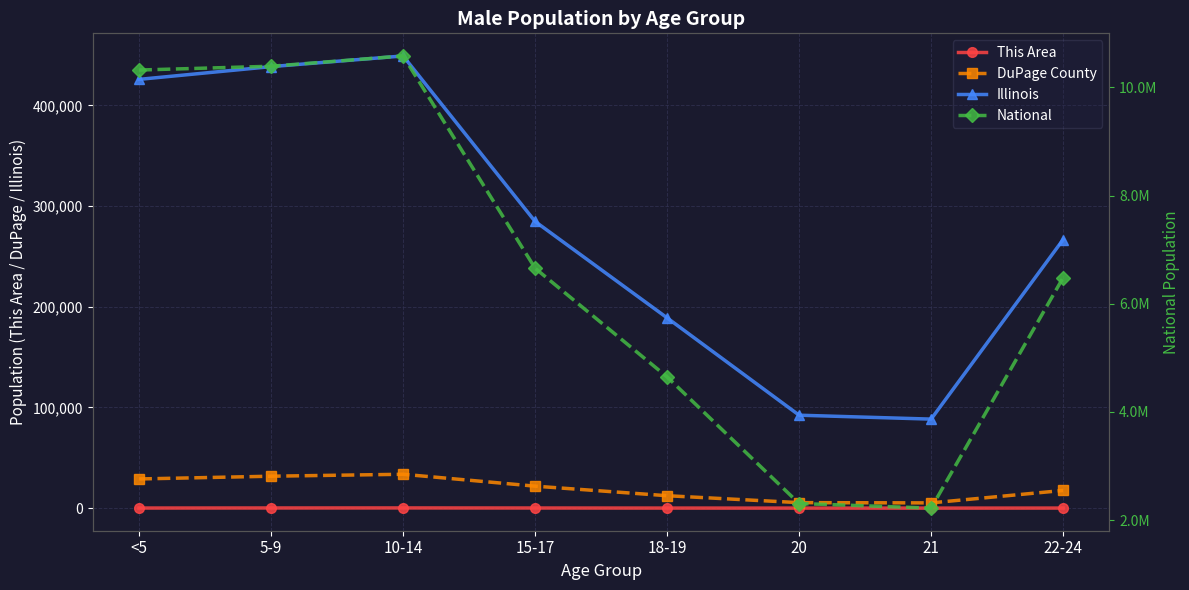

Where does the This Area series first go above 86?

5-9